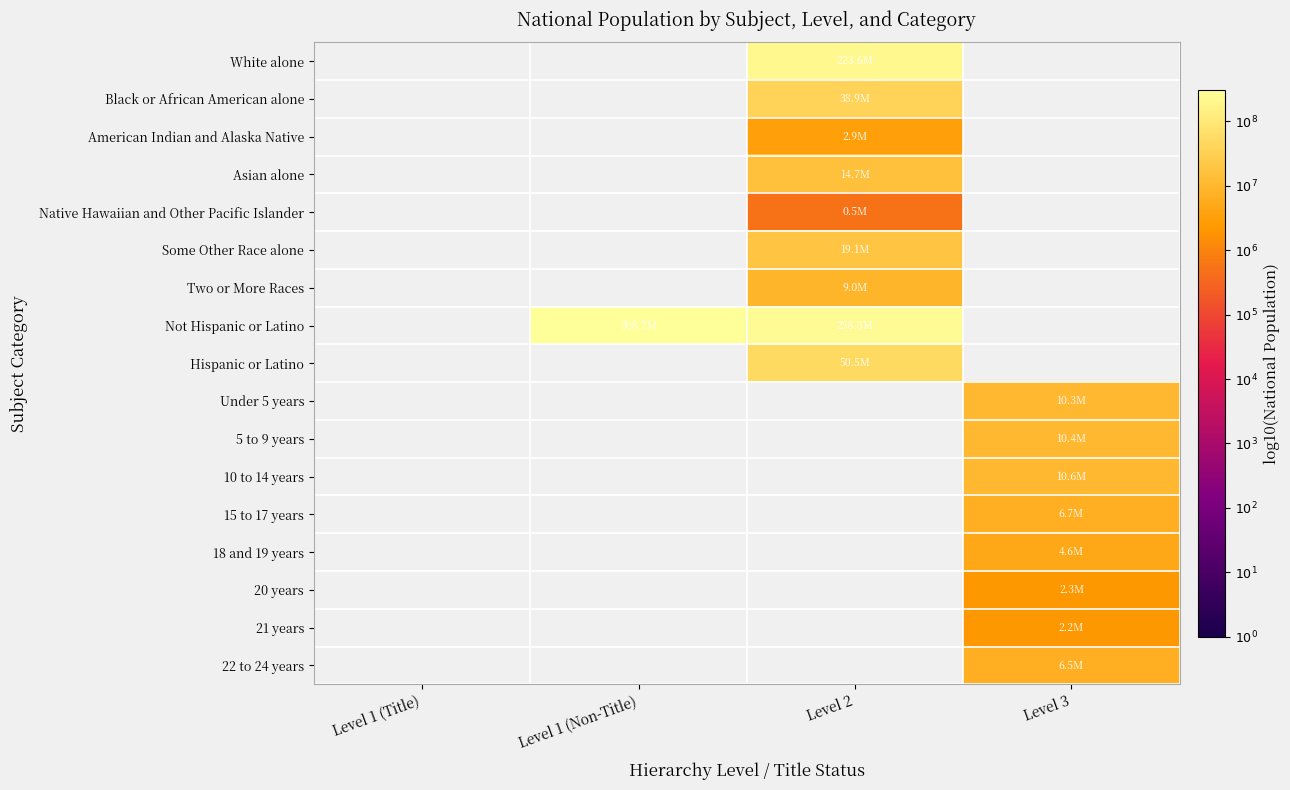

Where does the Native Hawaiian and Other Pacific Islander series first go above 5?

Level 2